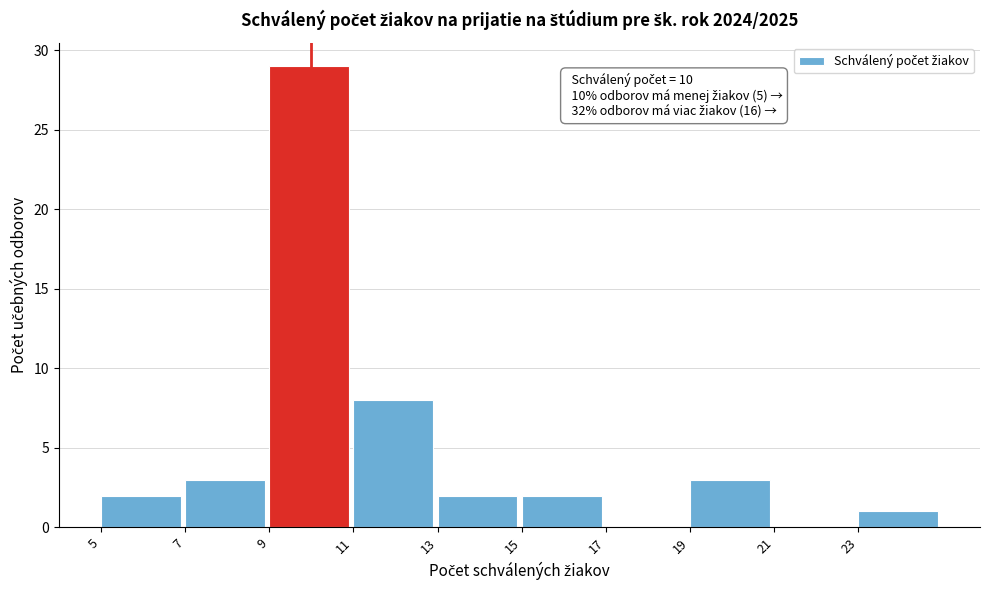

Over which range of the x-axis is the bar tallest?

9 to 11